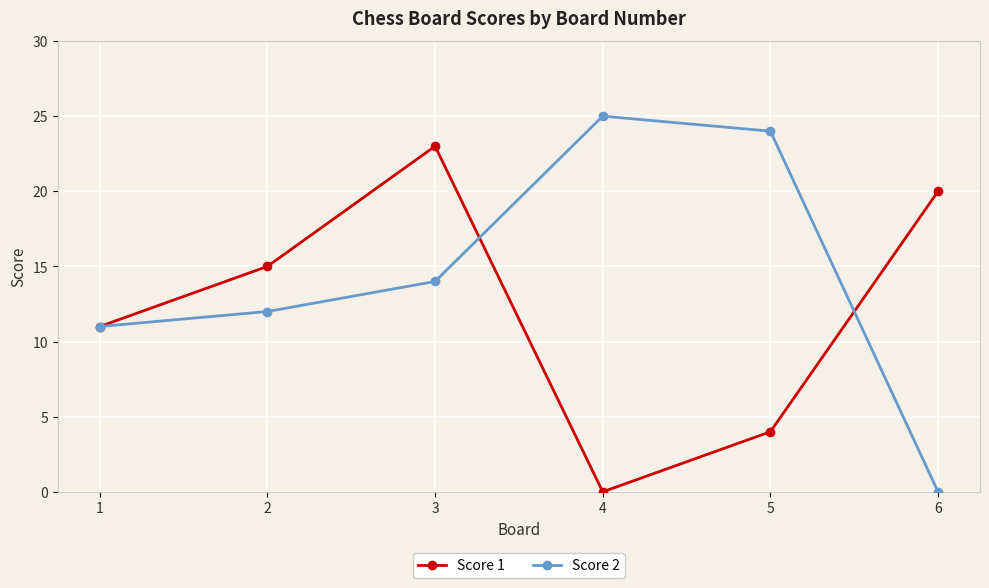

At which category does Score 1 reach its first local peak?

3